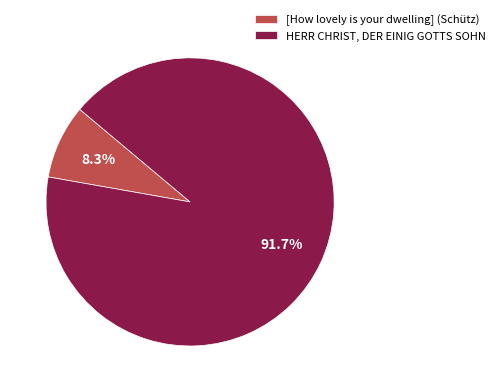

What percentage is the HERR CHRIST, DER EINIG GOTTS SOHN slice, to the nearest percent?

92%